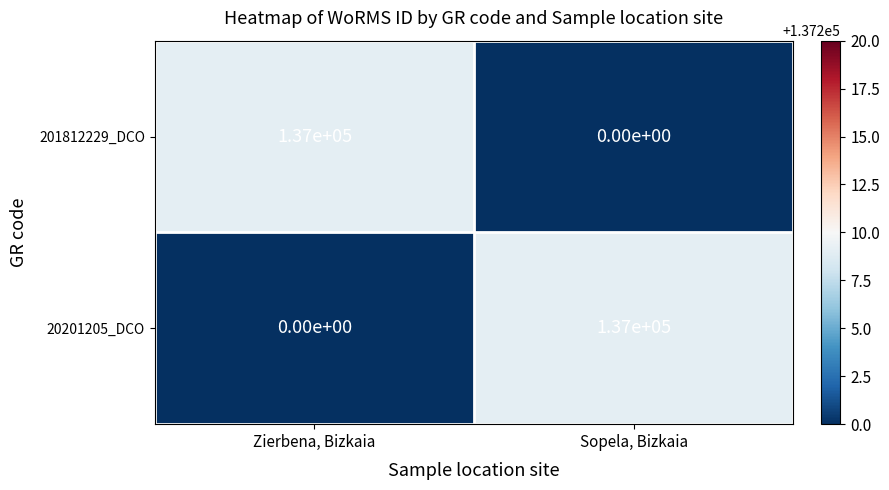

What is the sum of the 20201205_DCO values at Sopela, Bizkaia and Zierbena, Bizkaia?

137000